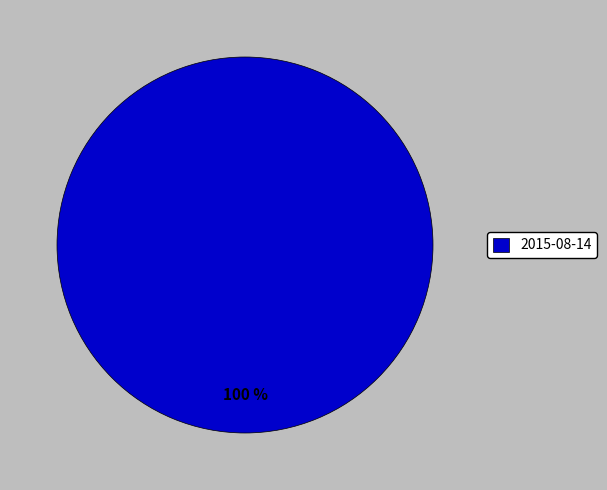

Does 2015-08-14 account for over 50% of the chart?

Yes